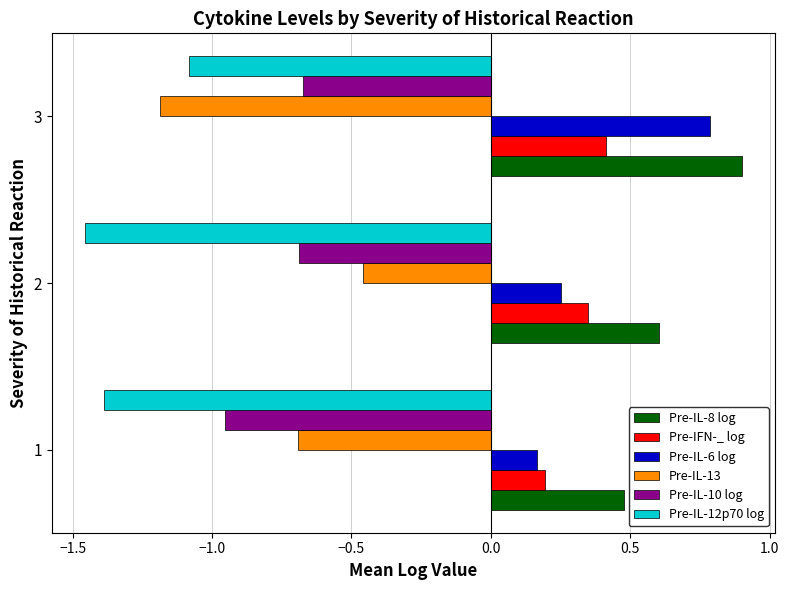

What is the sum of all Pre-IL-10 log values?

-2.3